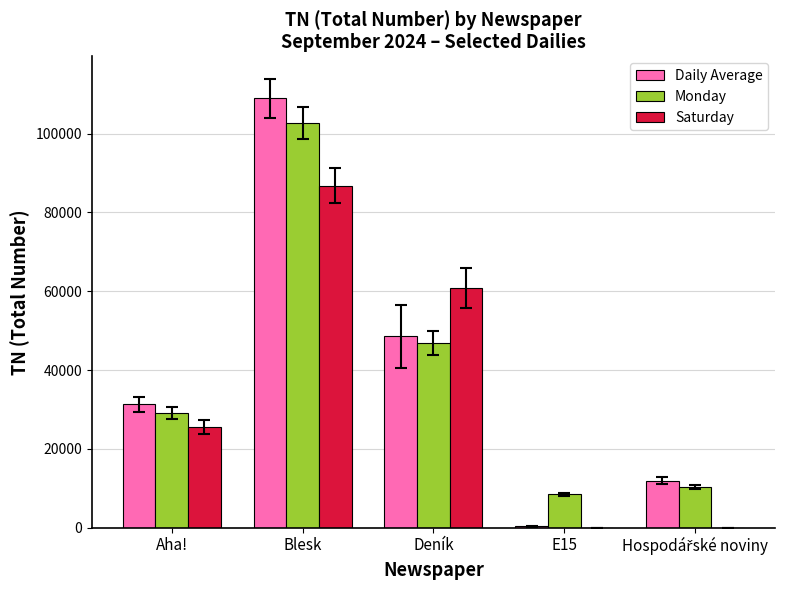

What is the total value across all series at Deník?

156260